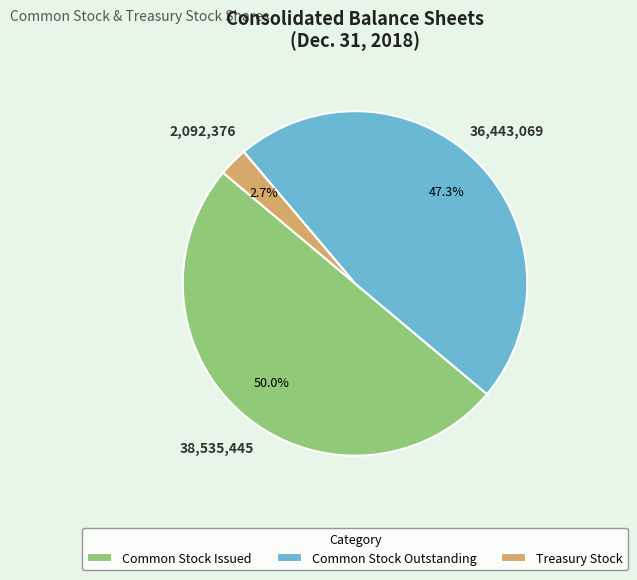

What percentage do Treasury Stock and Common Stock Outstanding together represent?

50.0%